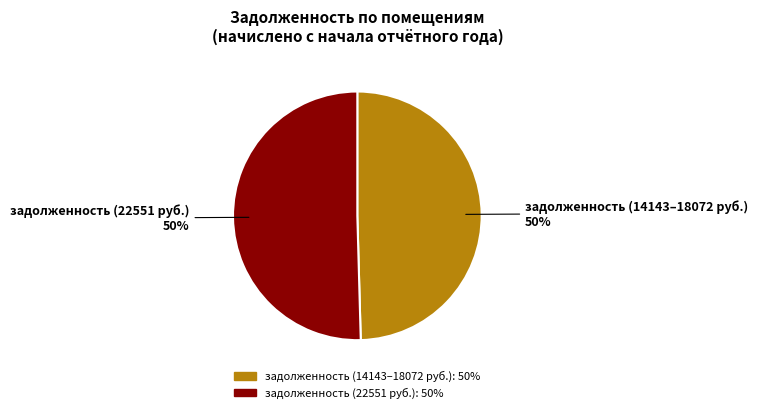

To the nearest percent, what is the average slice percentage?

50%